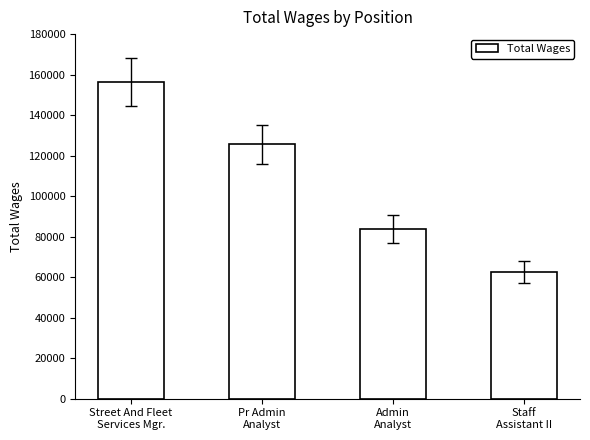

List the labels in order of value, smallest first.

Staff
Assistant II, Admin
Analyst, Pr Admin
Analyst, Street And Fleet
Services Mgr.